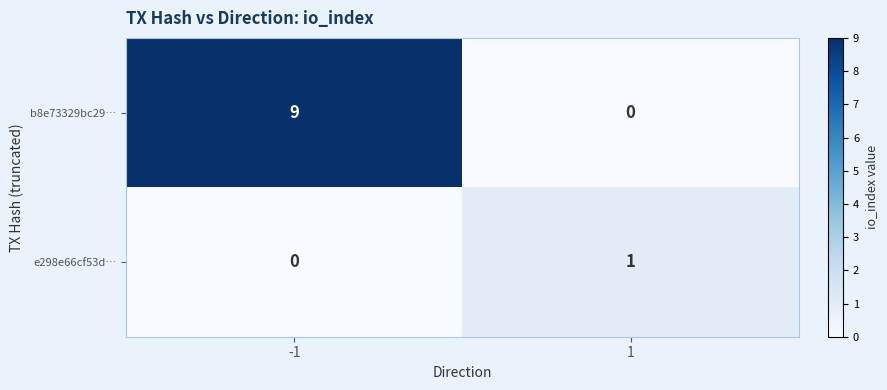

At how many categories does at least one series exceed 7?

1